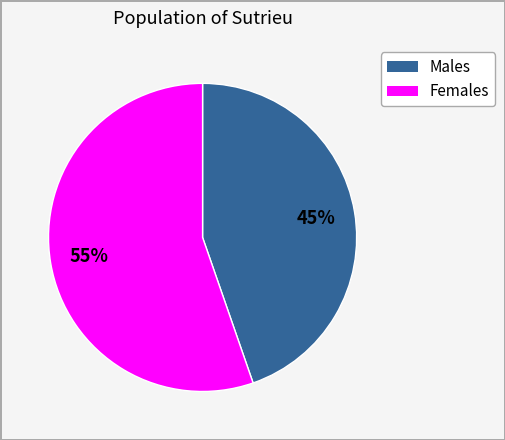

How many segments does this pie chart have?

2